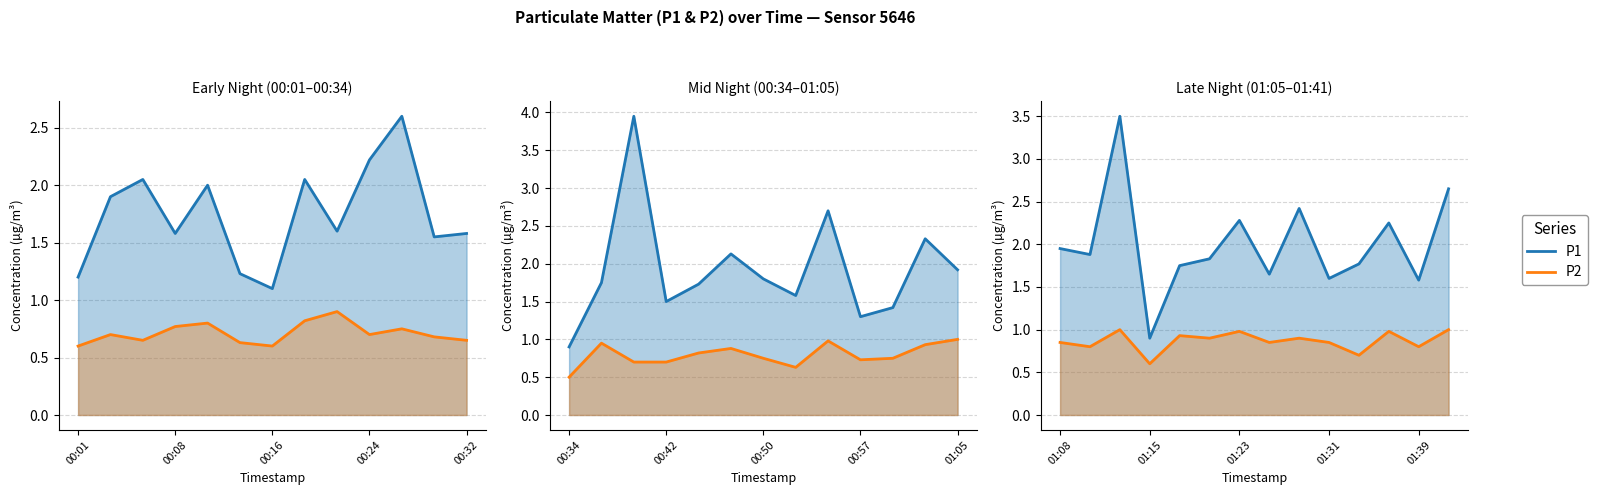

True or false: P2 has more than 1 interior local peaks.

True